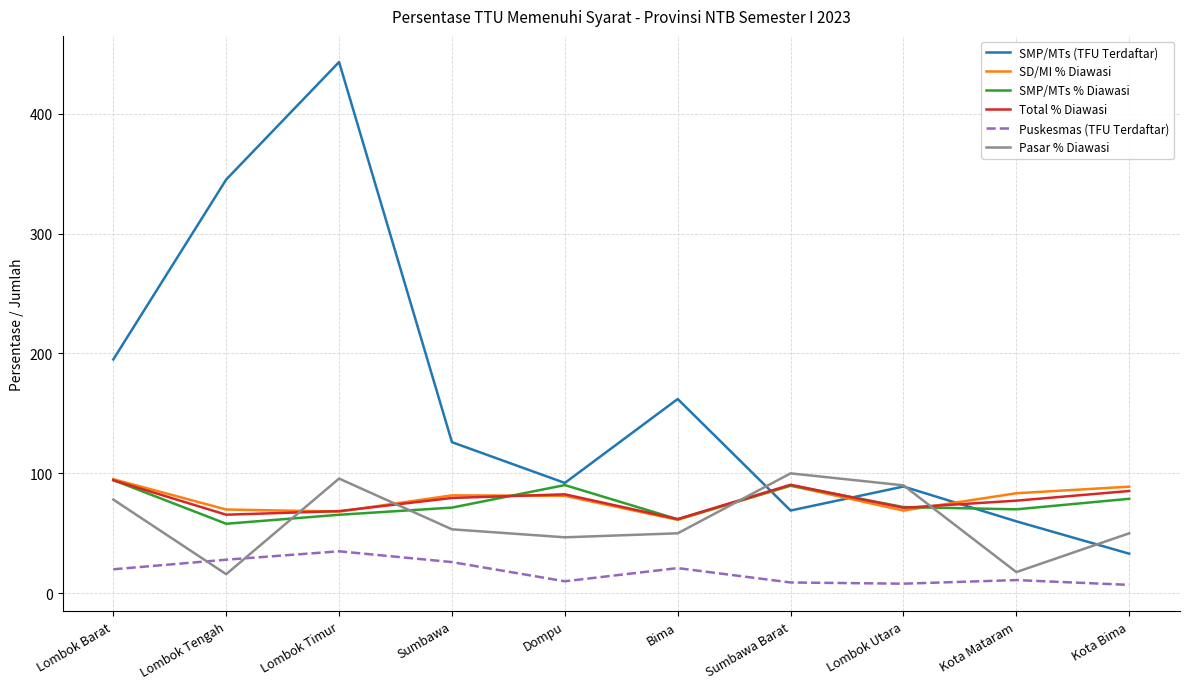

What is the lowest value of the SMP/MTs % Diawasi series?

58.0